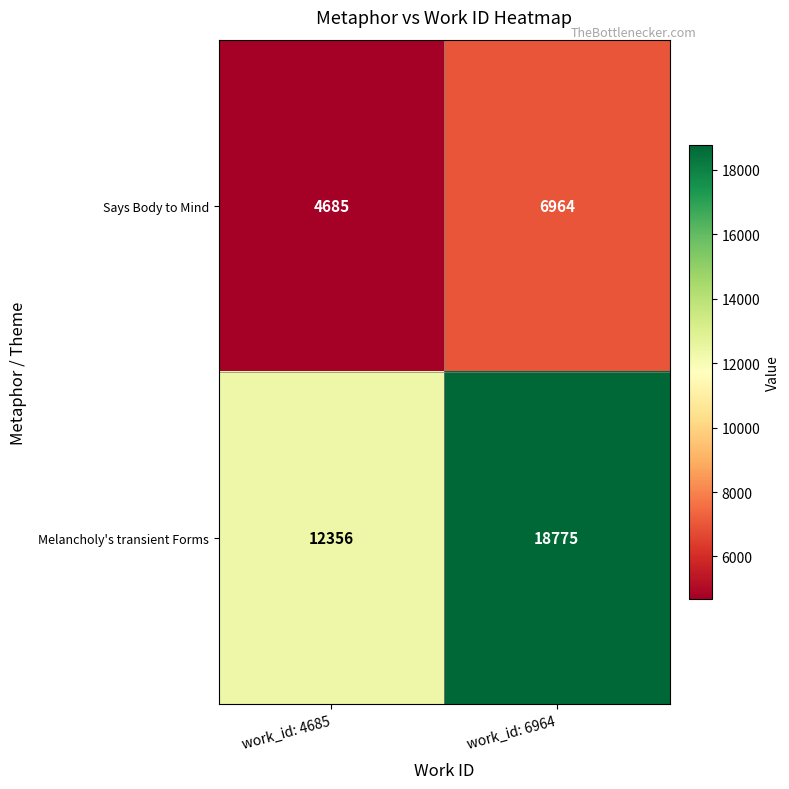

How many data points does each series have?

2